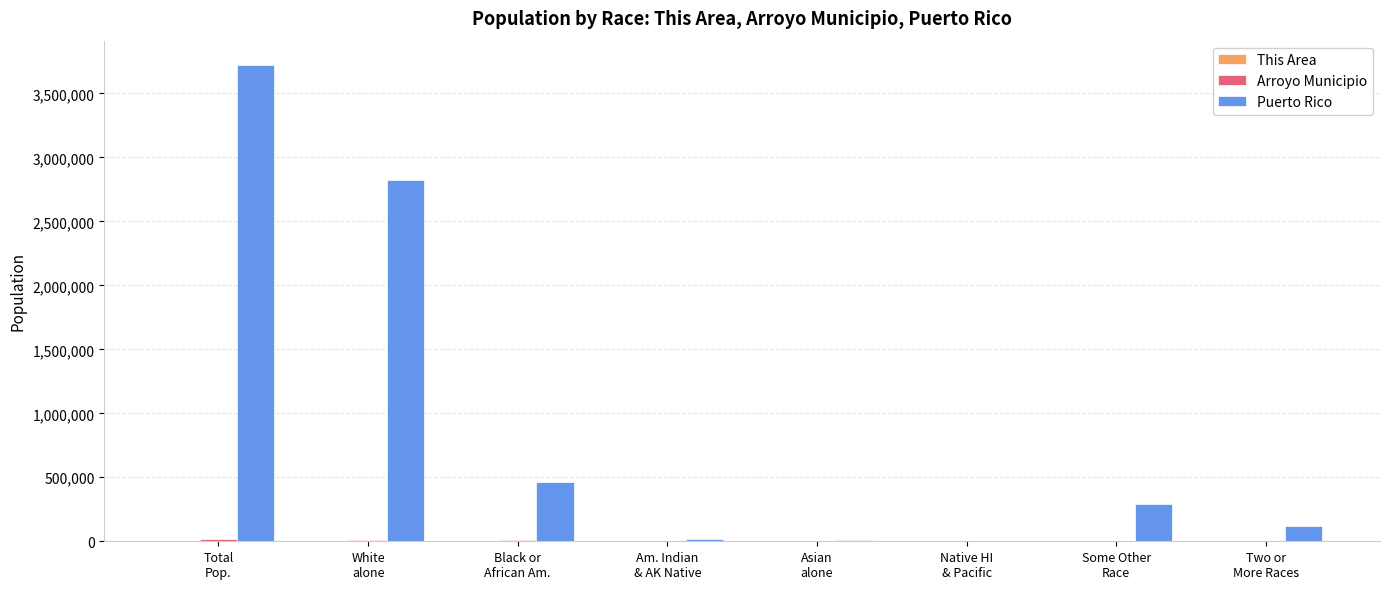

Between Black or
African Am. and Two or
More Races, which series saw the biggest shift?

Puerto Rico